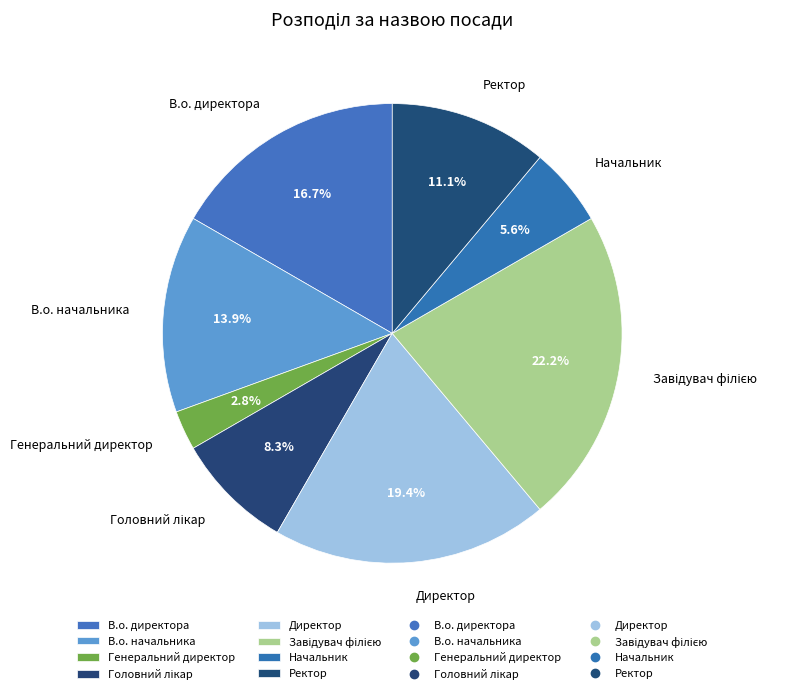

What is the ratio of the value at В.о. начальника to the value at Начальник?

2.5